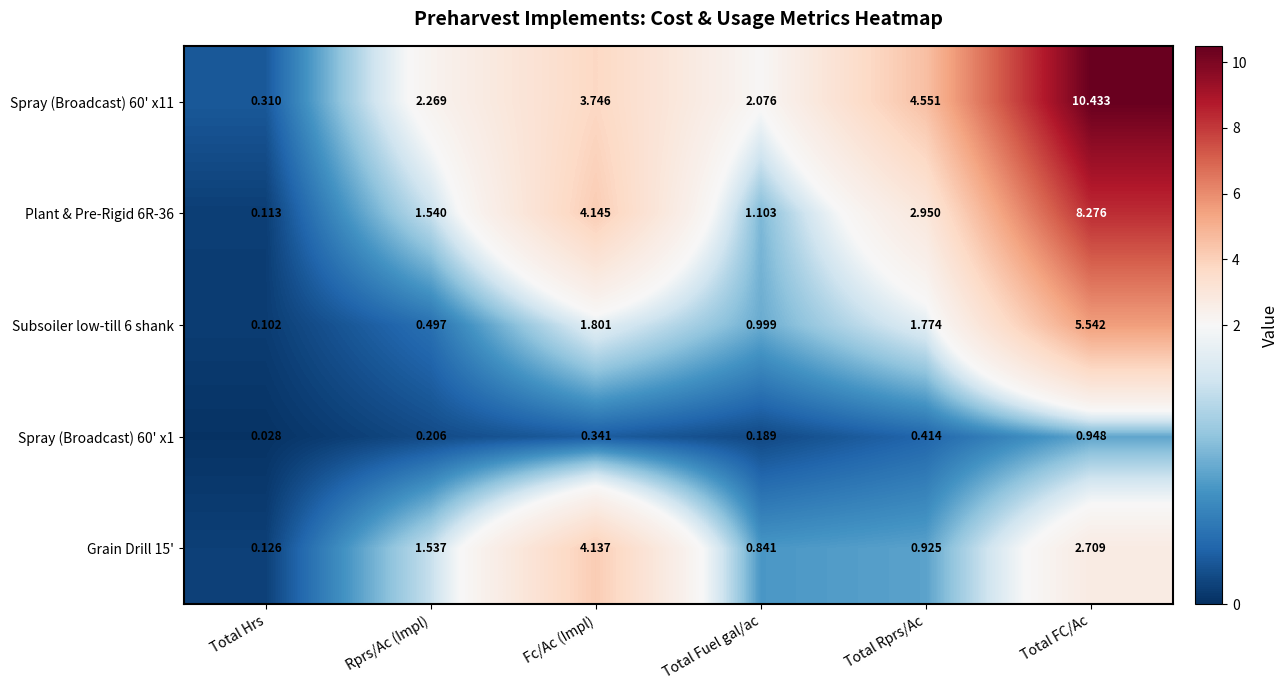

At which category does the chart reach its minimum across all series?

Total Hrs